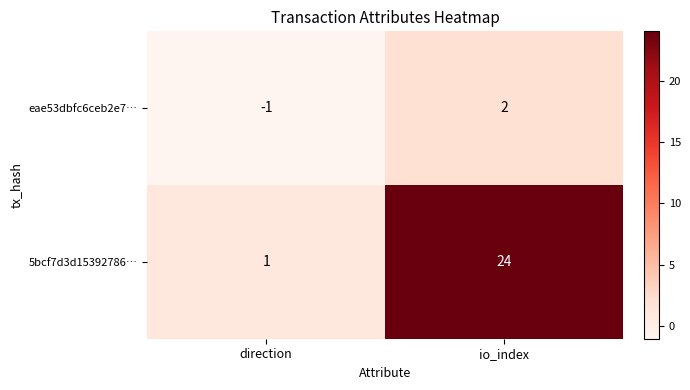

True or false: eae53dbfc6ceb2e7… has a value of 2 at io_index.

True